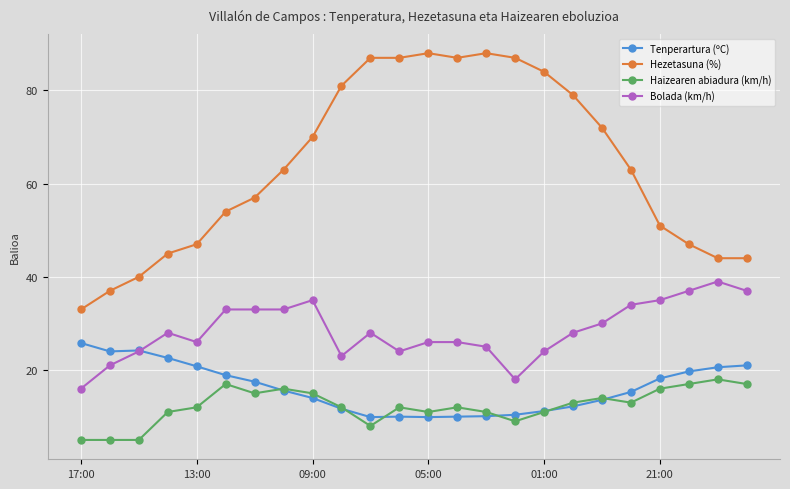

What is the value of the Tenperartura (ºC) point at the 1st from the left?

25.8